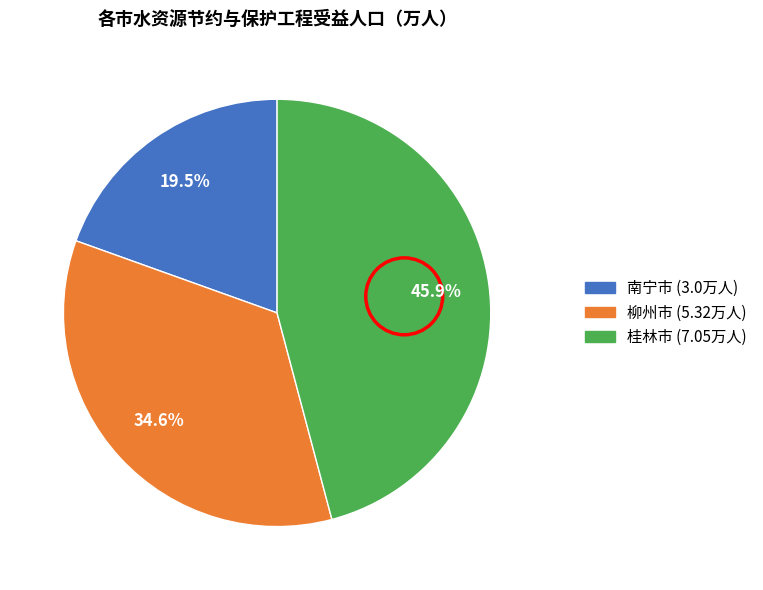

How many segments does this pie chart have?

3